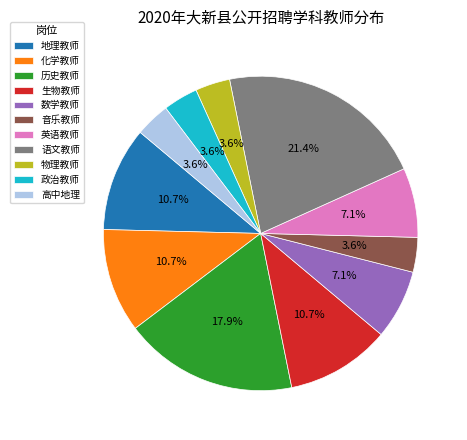

Which slice is the largest?

语文教师